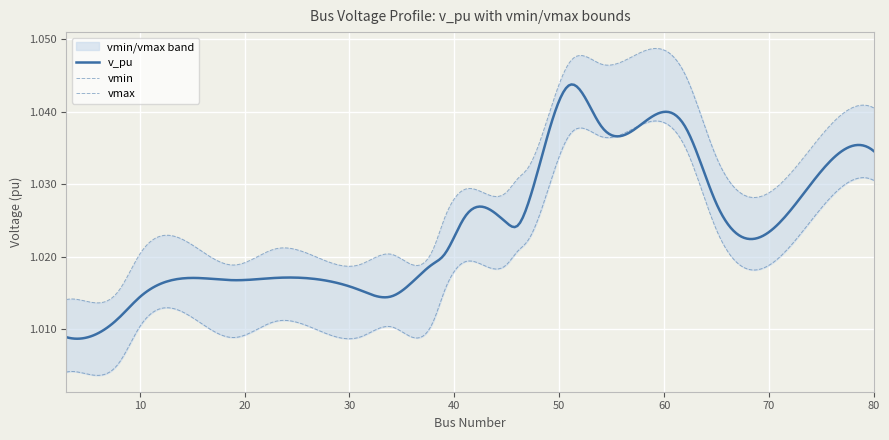

Rank the series by their average value, from highest to lowest.

vmax, v_pu, vmin